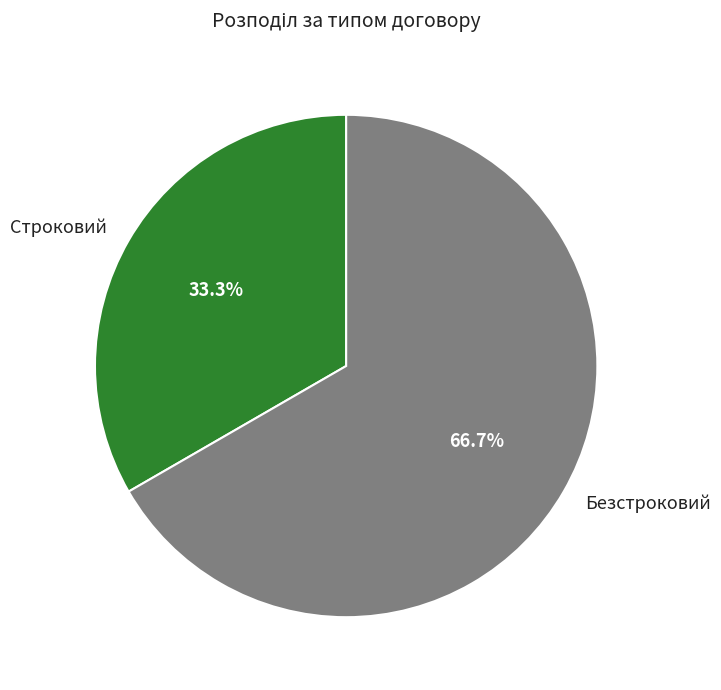

Which slice represents more than half of the pie?

Безстроковий